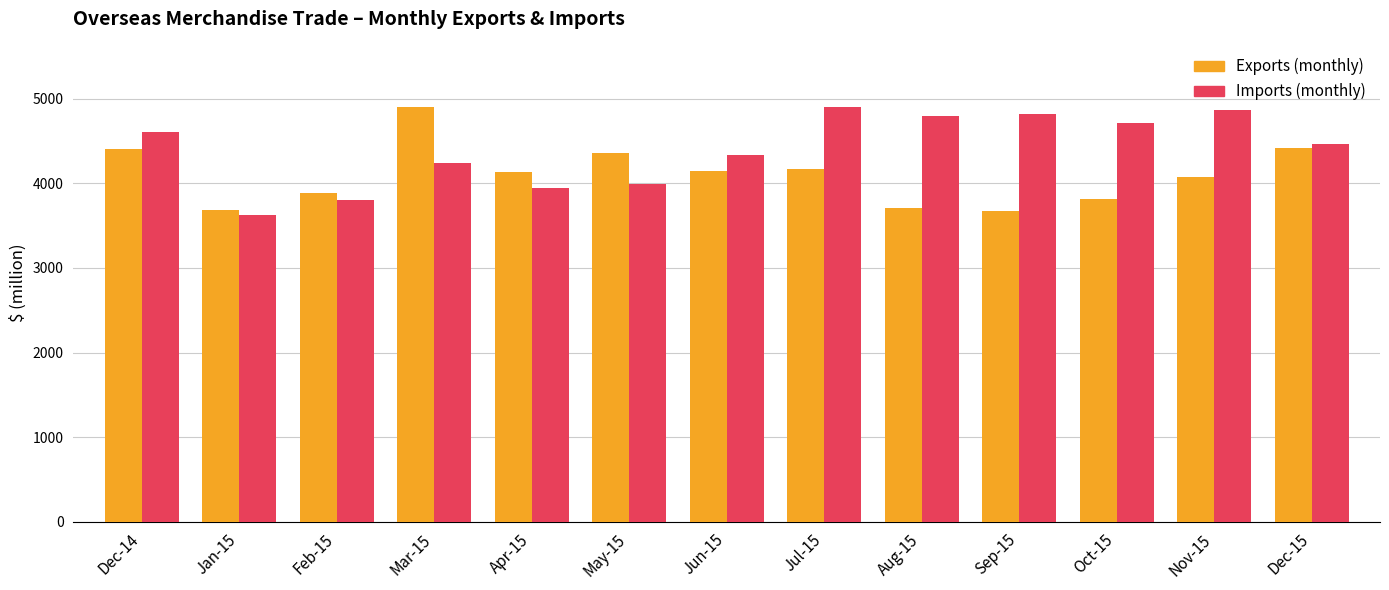

What is the sum of the Exports (monthly) values at Dec-15 and May-15?

8776.8